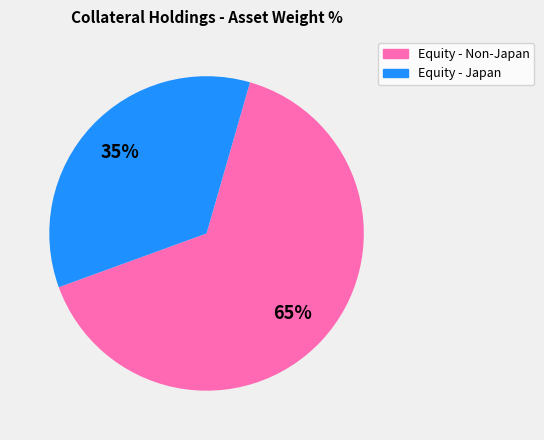

Is there any slice that represents more than half of the pie?

Yes